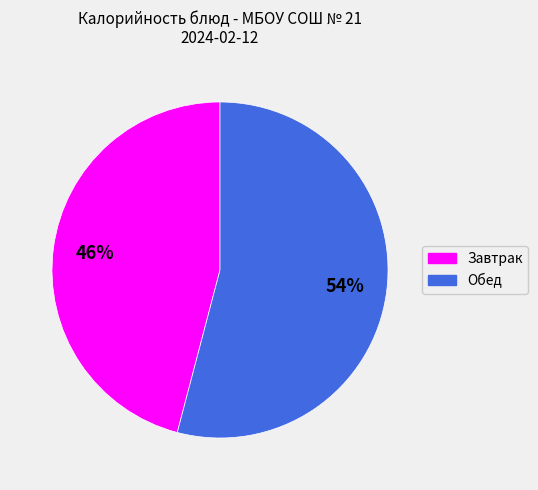

Is there a majority slice in this chart?

Yes